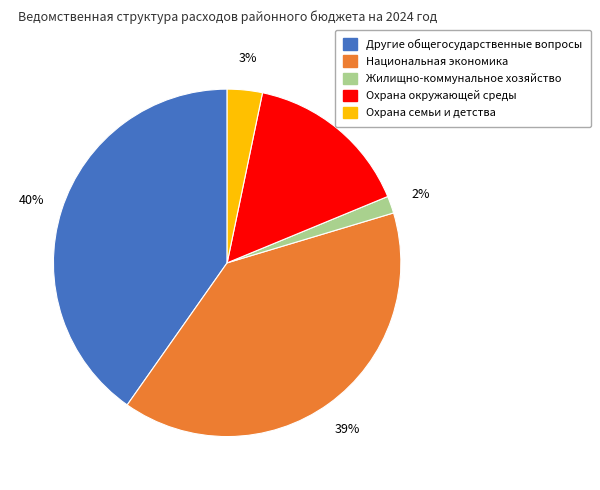

What is the largest slice in the pie chart?

Другие общегосударственные вопросы